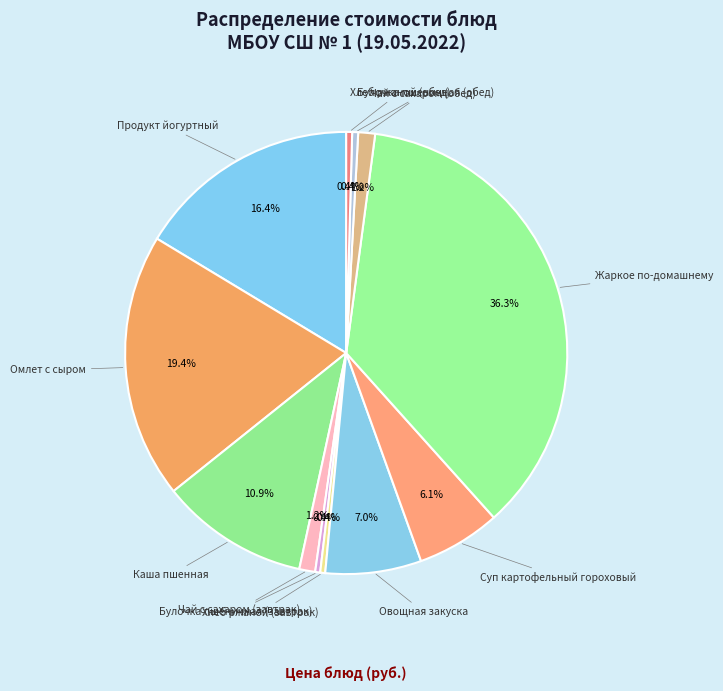

Which category has the biggest portion of the pie?

Жаркое по-домашнему